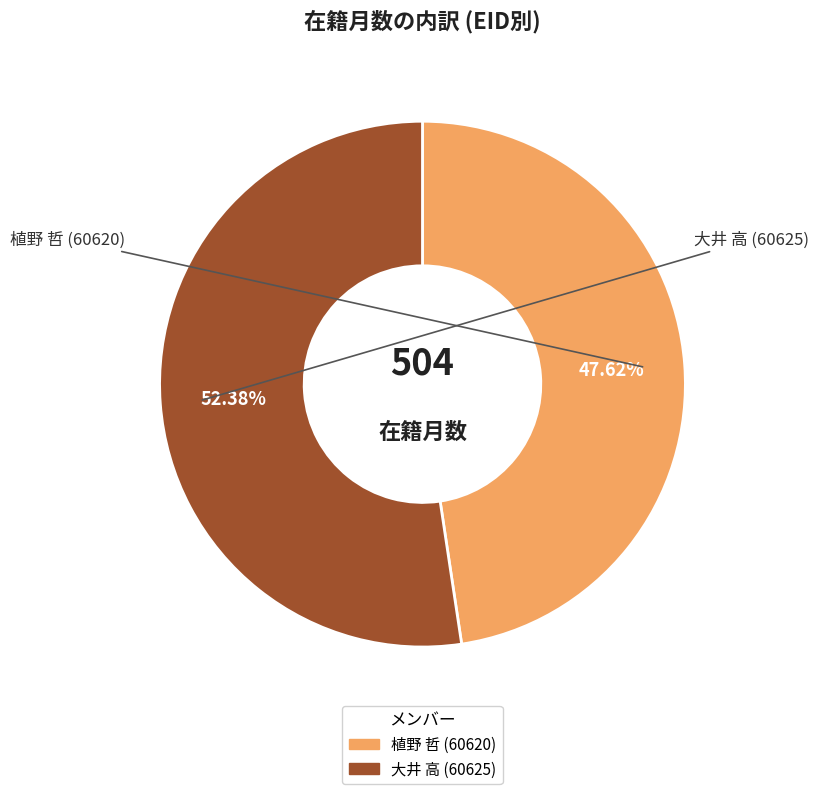

Which slice is the smallest?

植野 哲 (60620)